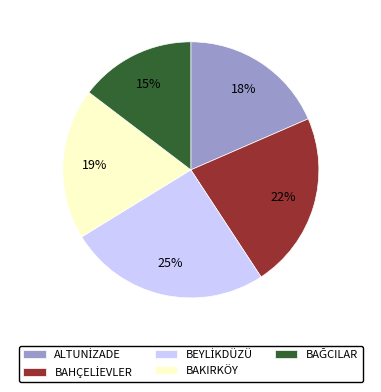

To the nearest percent, what portion does BAKIRKÖY represent?

19%